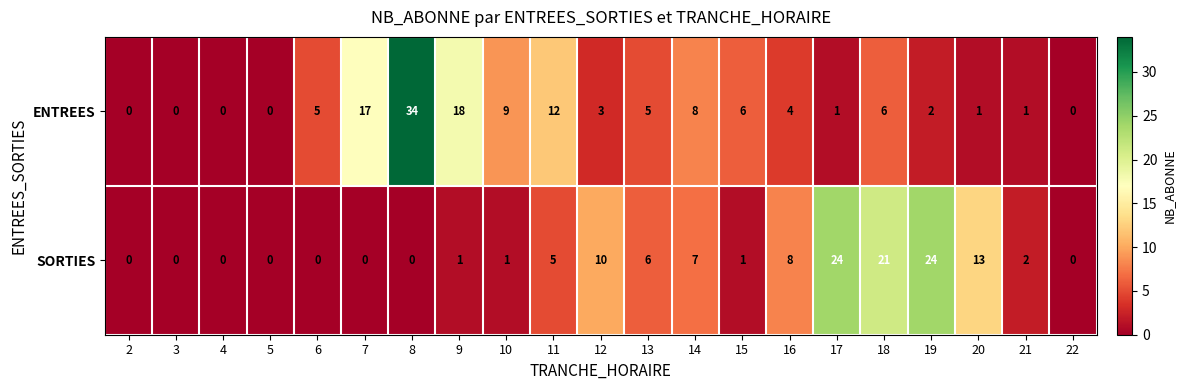

The ENTREES series shows 5 at 14. True or false?

False